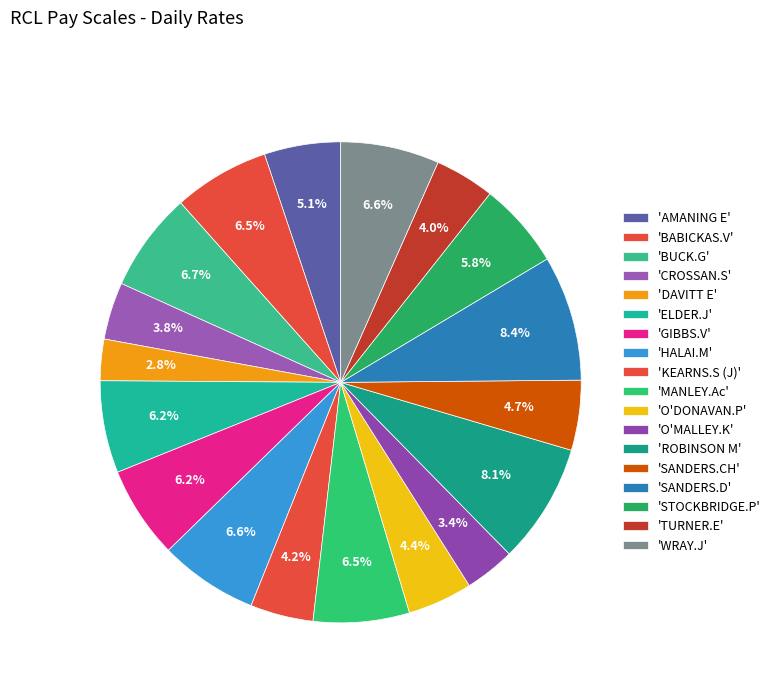

Which category has the biggest portion of the pie?

SANDERS.D